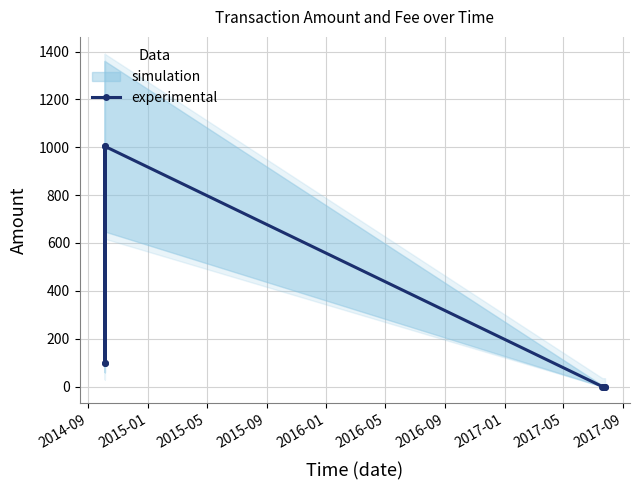

Reading left to right, extract all data points from this chart.

100	1005	99	1004	0	0	0	0	0